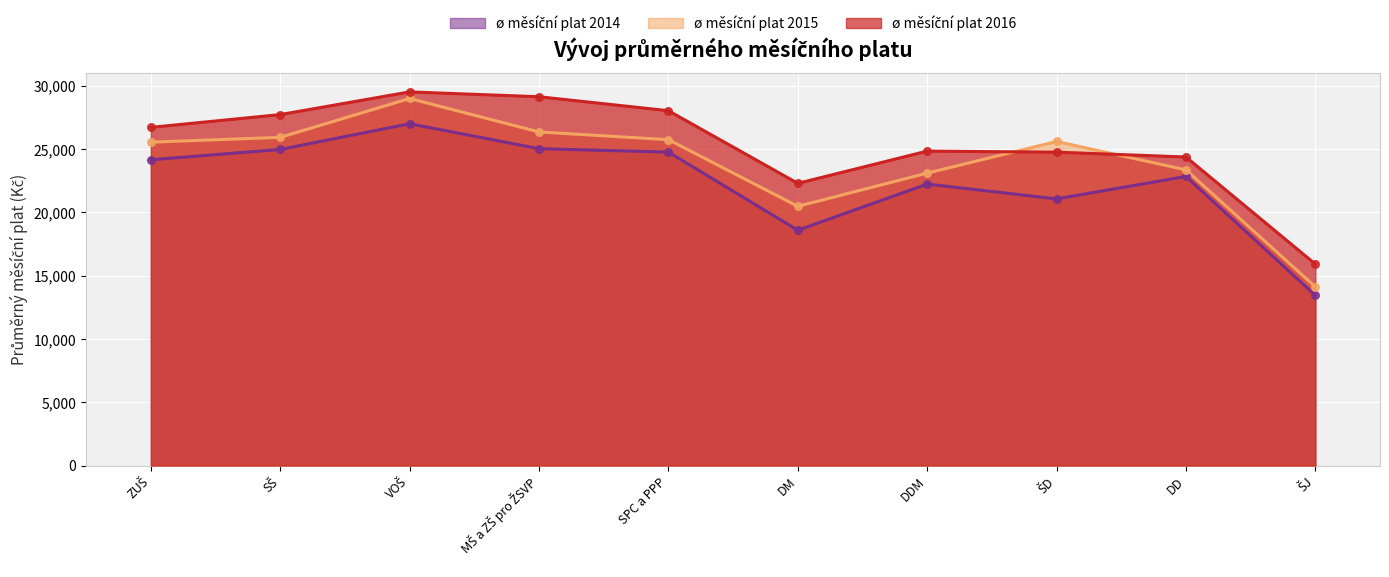

What are all the series names shown in the legend?

ø měsíční plat 2014, ø měsíční plat 2015, ø měsíční plat 2016